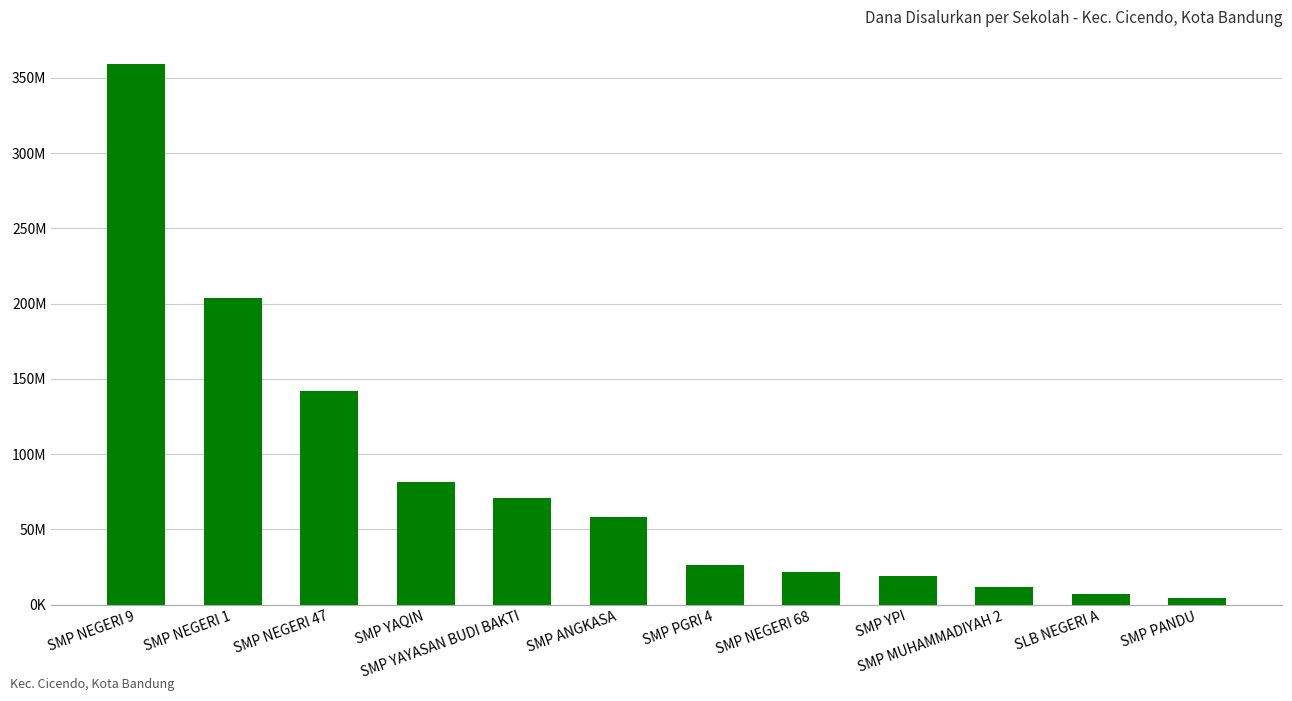

Reading left to right, extract all data points from this chart.

SMP NEGERI 9=359250000	SMP NEGERI 1=203625000	SMP NEGERI 47=142125000	SMP YAQIN=81750000	SMP YAYASAN BUDI BAKTI=70875000	SMP ANGKASA=58125000	SMP PGRI 4=26625000	SMP NEGERI 68=21375000	SMP YPI=18750000	SMP MUHAMMADIYAH 2=12000000	SLB NEGERI A=6750000	SMP PANDU=4500000